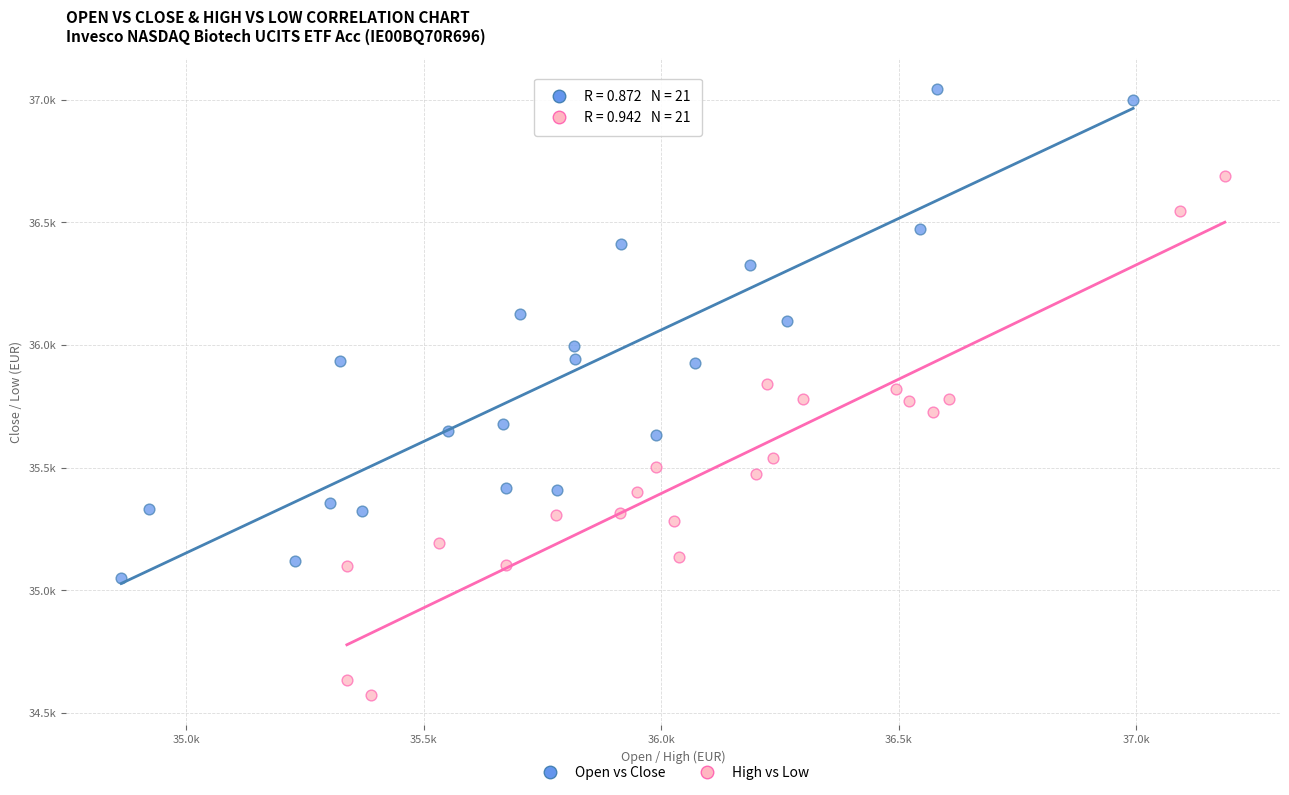

Which series reaches the maximum Y coordinate?

Open vs Close